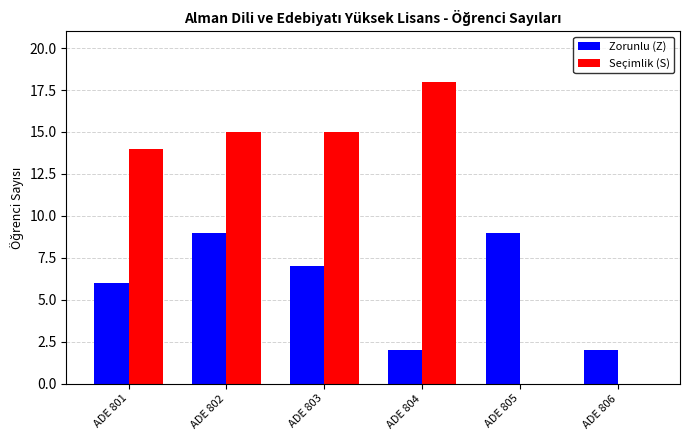

Which series changed the most between ADE 803 and ADE 805?

Seçimlik (S)